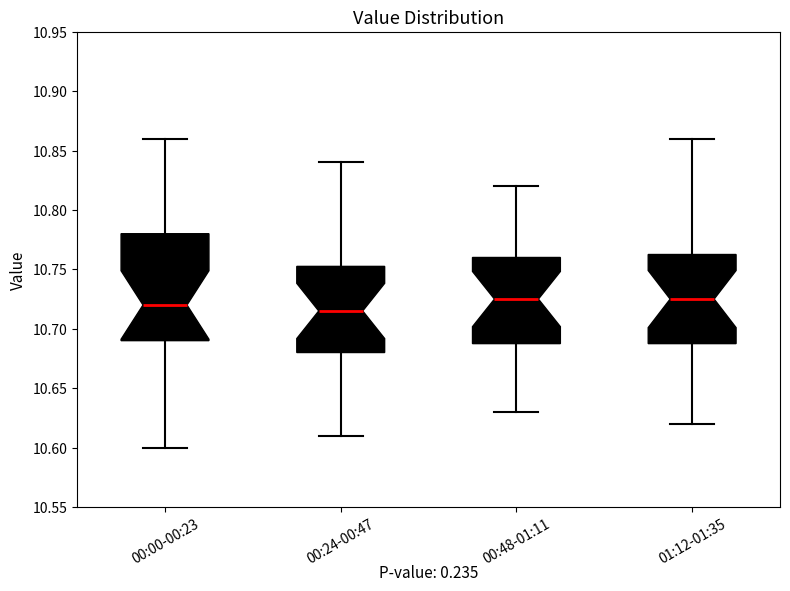

Reading left to right, transcribe this box plot: for each box, give where its median line is, the range the box spans, and where its two whiskers end, as read against the y-axis. The values are not printed on the chart, so give them approximately, as read against the axis.

00:00-00:23: median 10.720, box 10.690 to 10.780, whiskers 10.600 to 10.860
00:24-00:47: median 10.715, box 10.680 to 10.755, whiskers 10.610 to 10.840
00:48-01:11: median 10.725, box 10.690 to 10.760, whiskers 10.630 to 10.820
01:12-01:35: median 10.725, box 10.690 to 10.765, whiskers 10.620 to 10.860